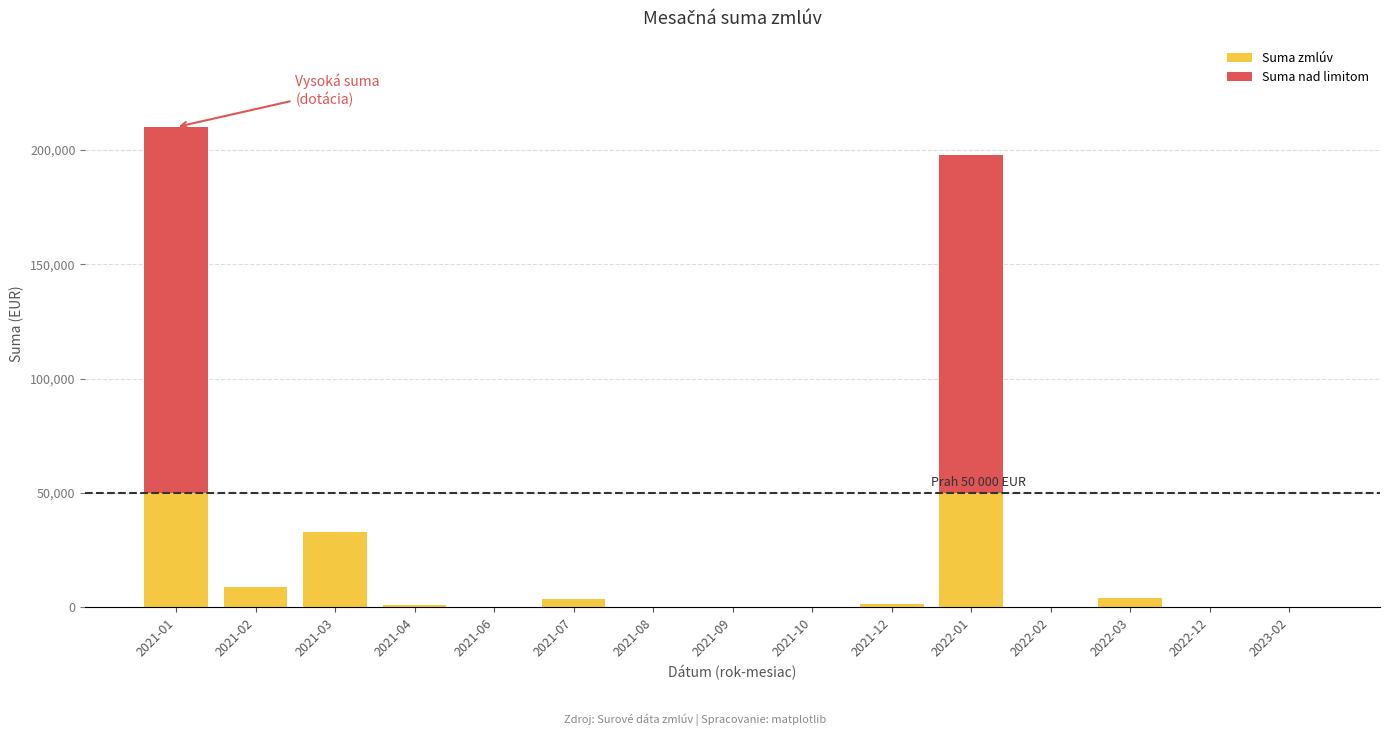

Does the chart contain stacked bars?

Yes